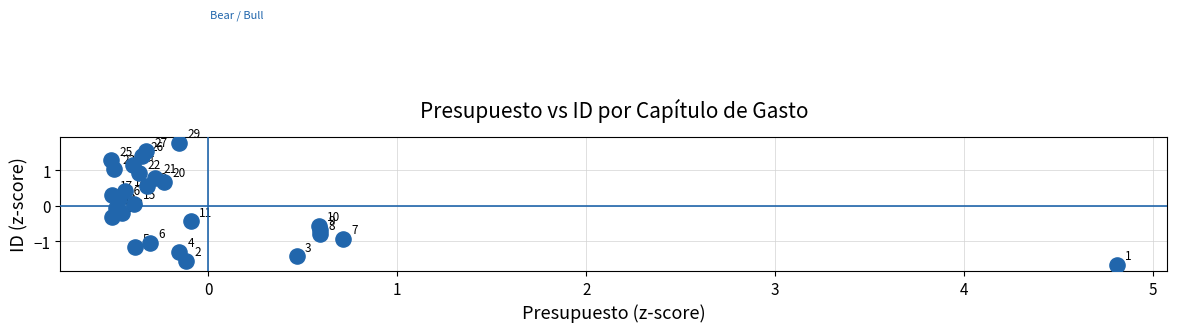

What is the range of X values (max minus min)?

5.3